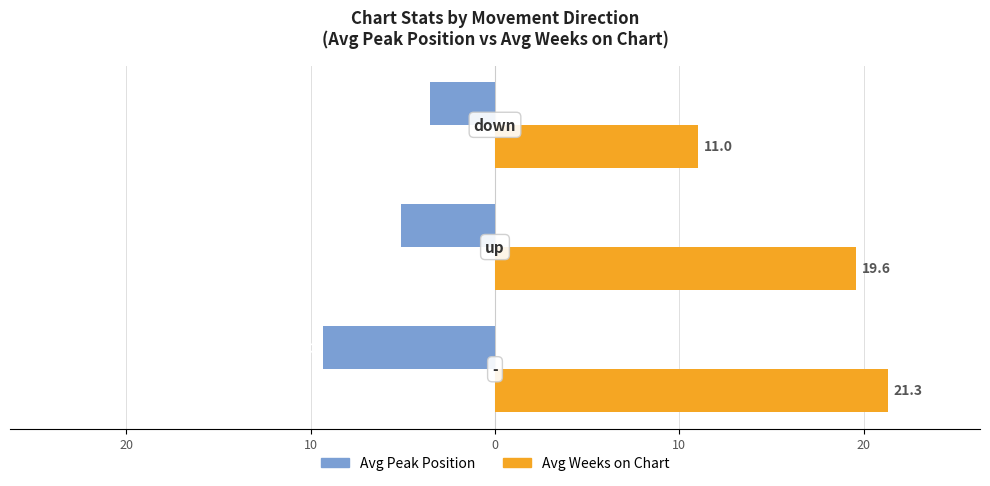

What are all the series names shown in the legend?

Avg Peak Position, Avg Weeks on Chart